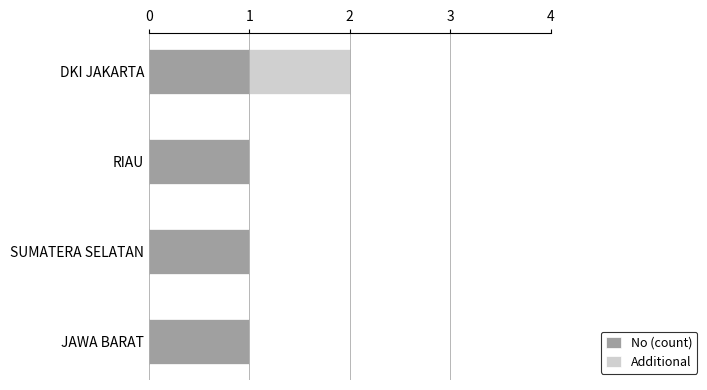

At which category is the sum across all series the highest?

DKI JAKARTA